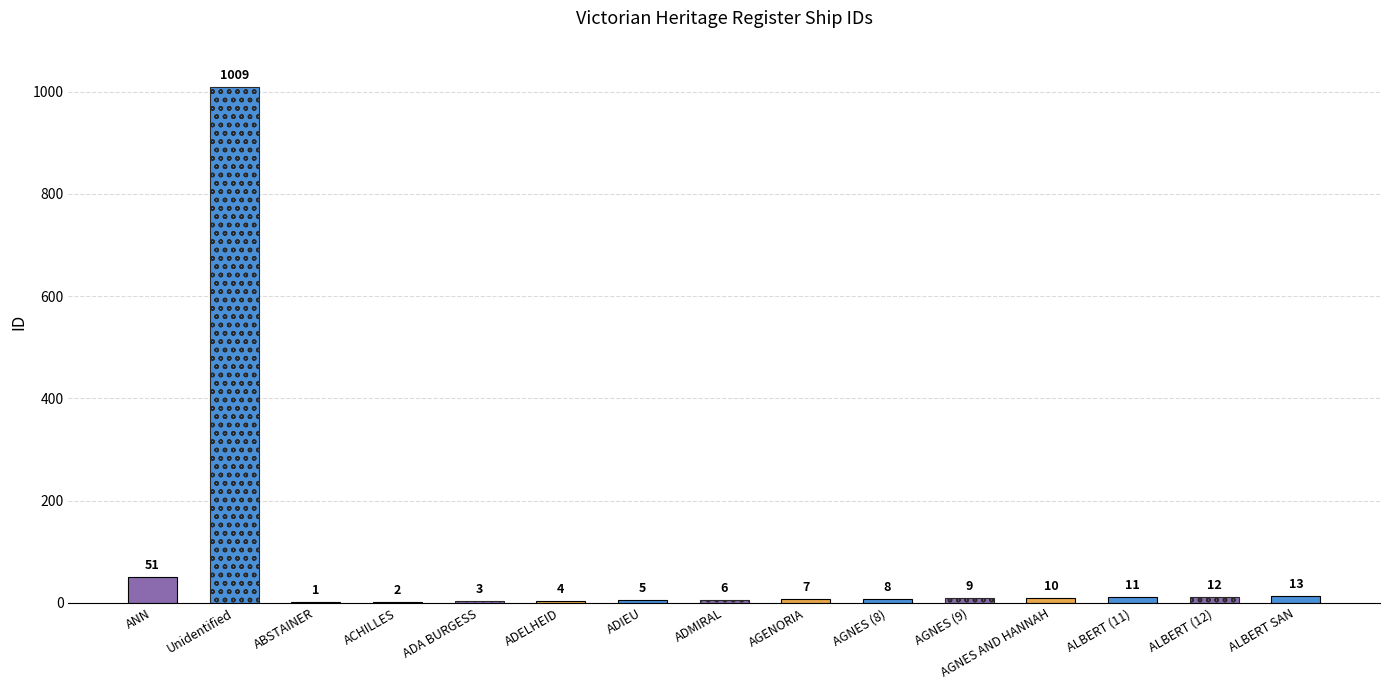

Which has a higher value, AGNES (8) or AGENORIA?

AGNES (8)